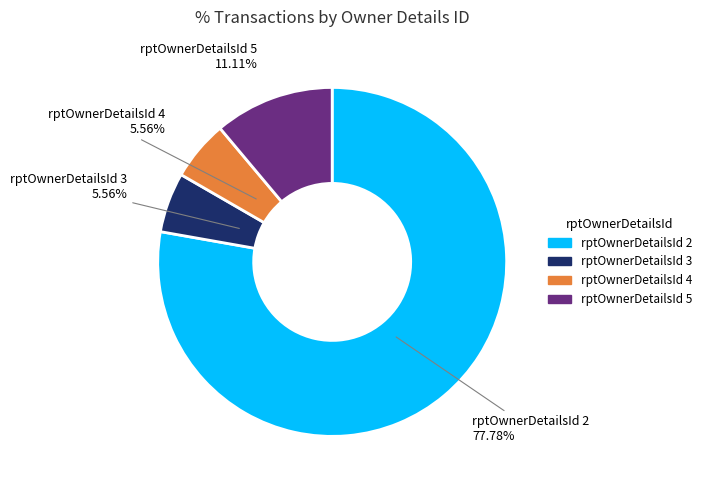

Is there any slice that represents more than half of the pie?

Yes